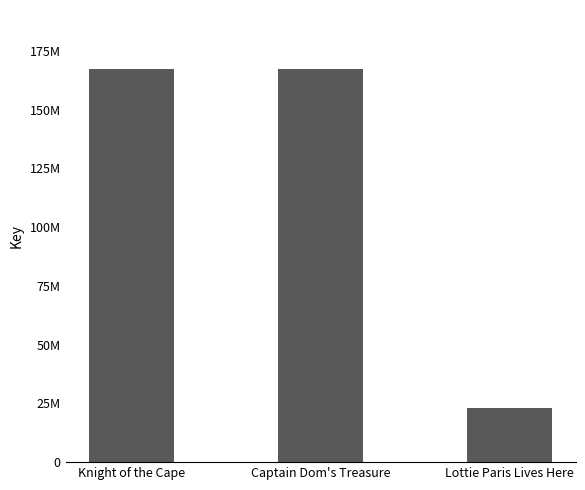

Reading right to left, what are all the values shown in this chart?

Lottie Paris Lives Here=23195658	Captain Dom's Treasure=167247760	Knight of the Cape=167239198